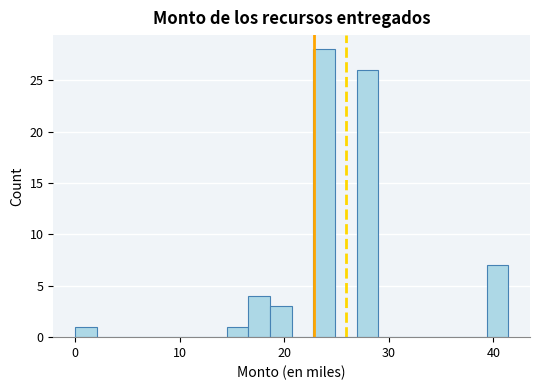

Read against the x-axis, roughly where is the centre of the tallest bar?

24